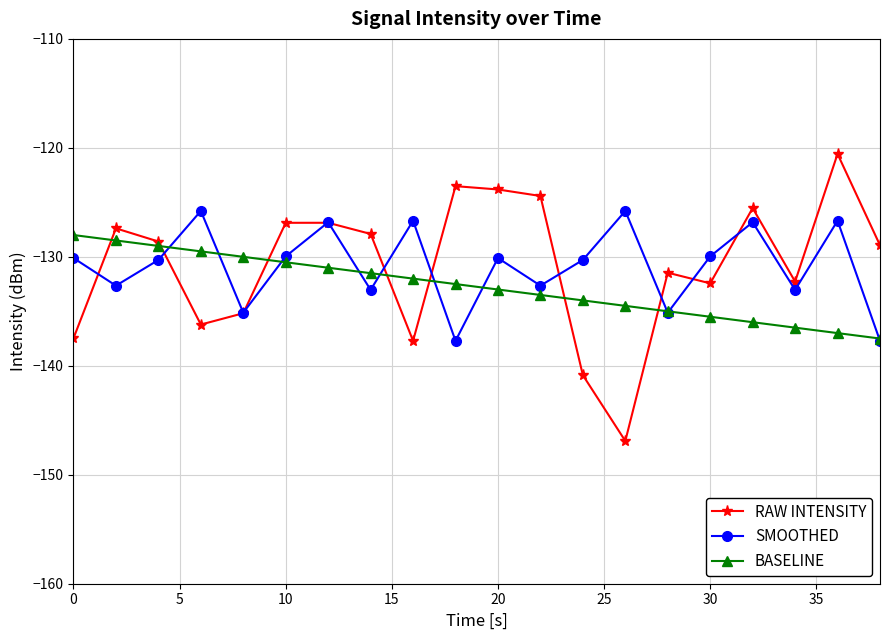

What is the smallest value displayed?

-146.9